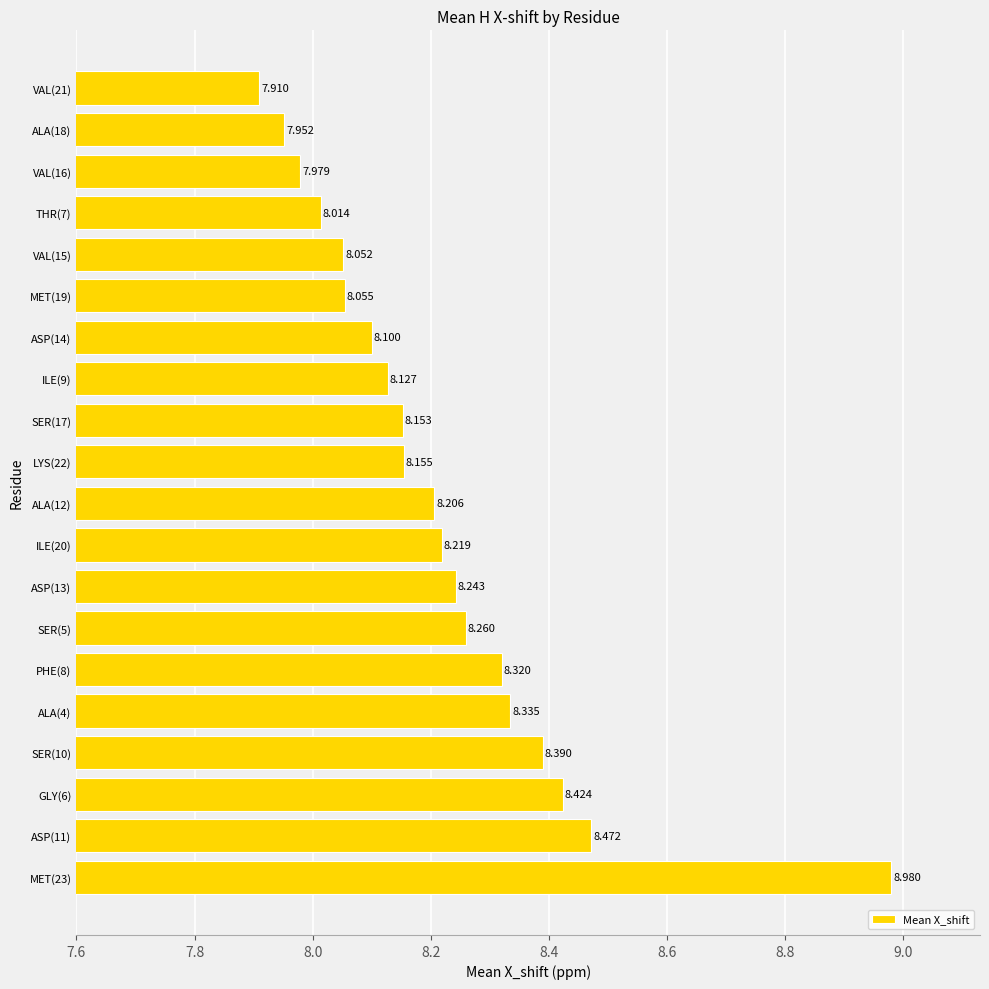

Count the number of categories in the chart.

20